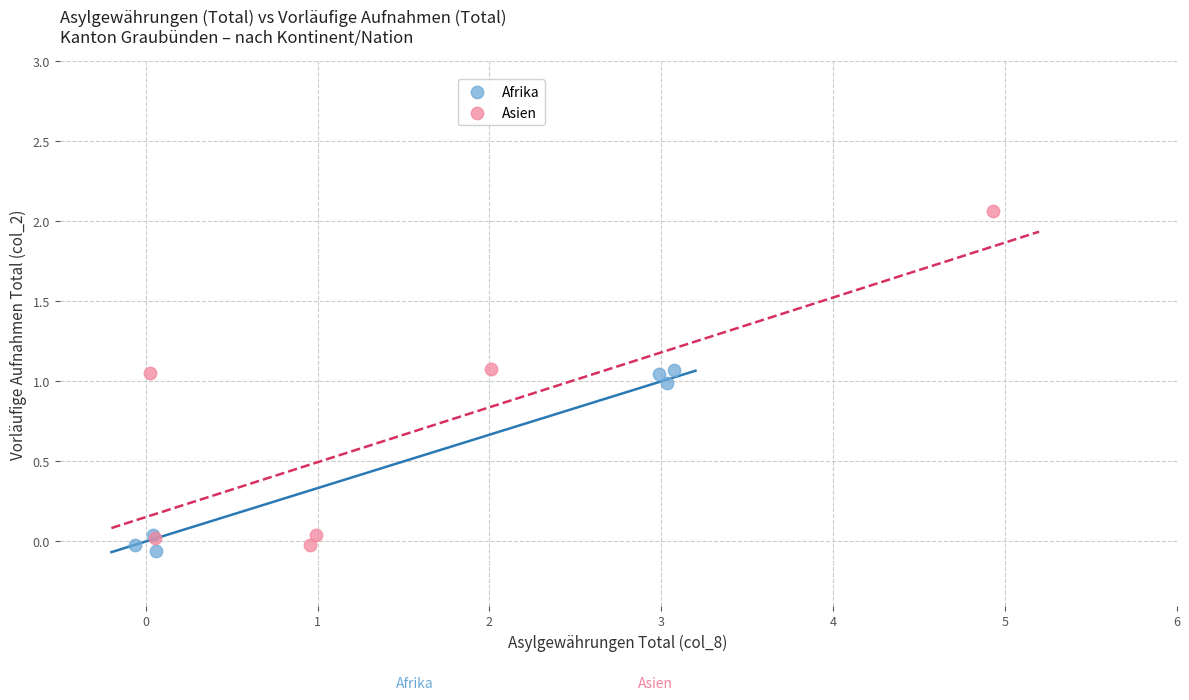

Which series reaches the maximum Y coordinate?

Asien